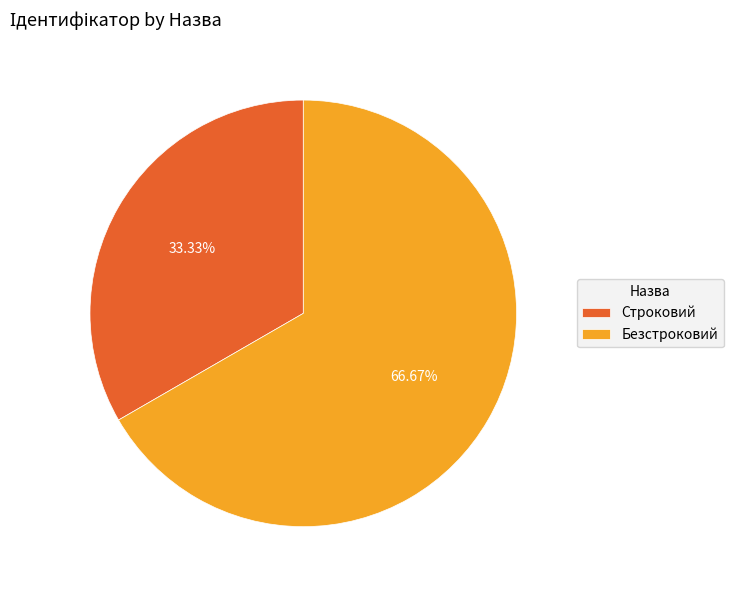

Which slice is the largest?

Безстроковий